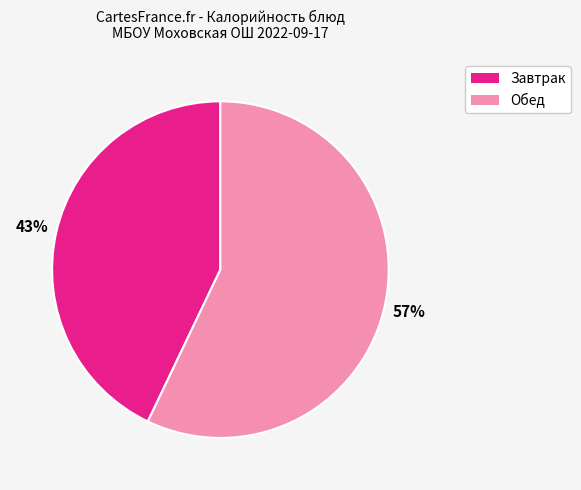

How many slices are in this pie chart?

2